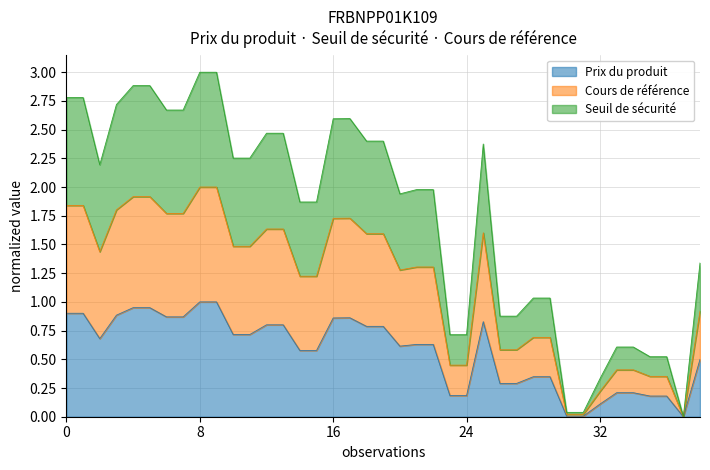

At which category is the sum across all series the highest?

8